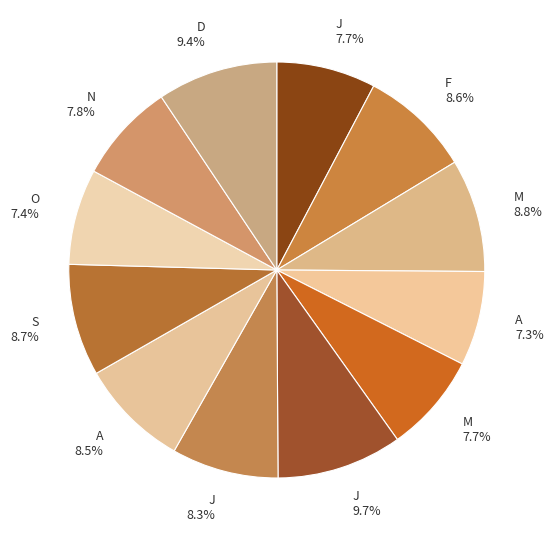

How many slices are in this pie chart?

12